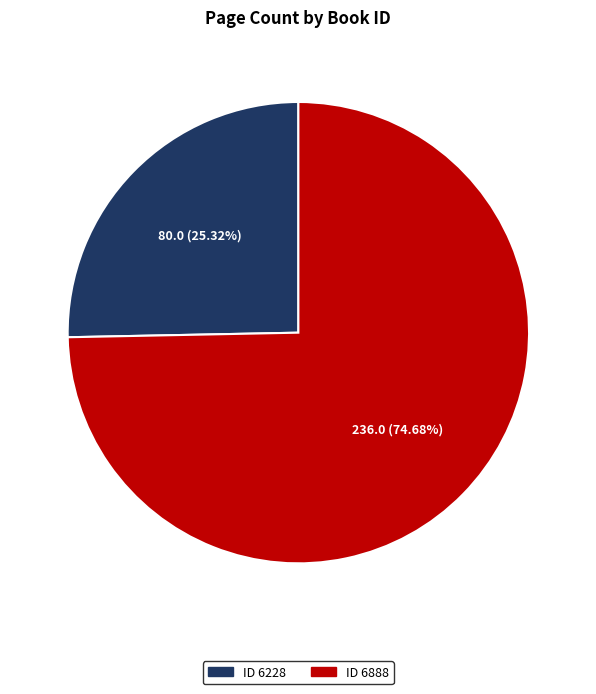

Is there a majority slice in this chart?

Yes